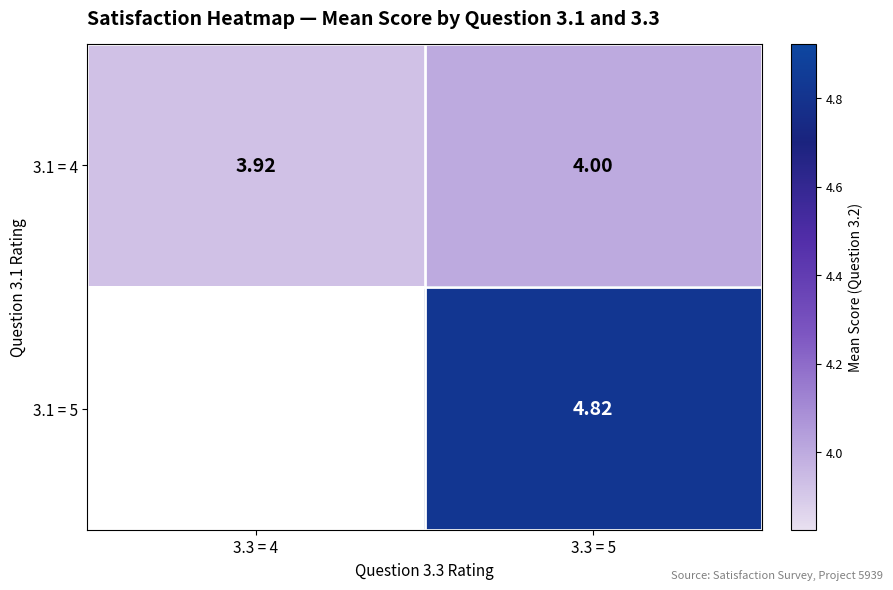

What is the spread (max minus min) of values at 3.3 = 5?

0.8